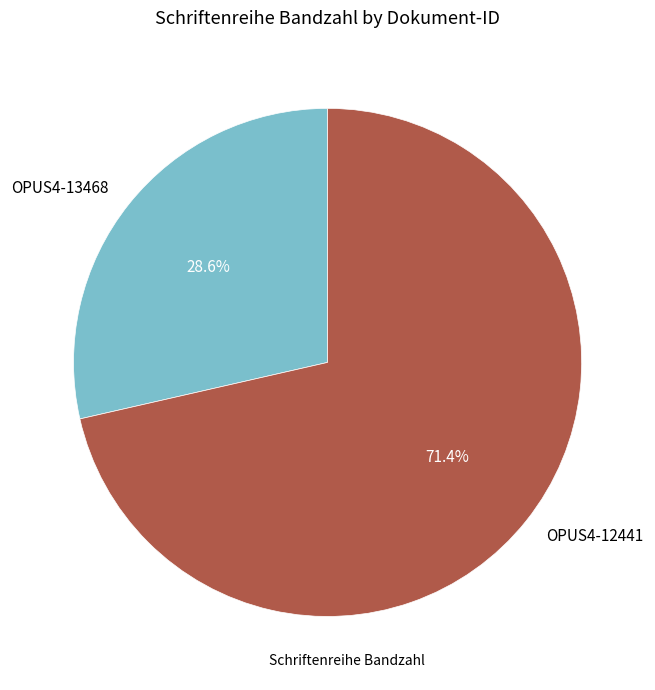

Combined, what portion of the pie is OPUS4-13468 and OPUS4-12441?

100.0%